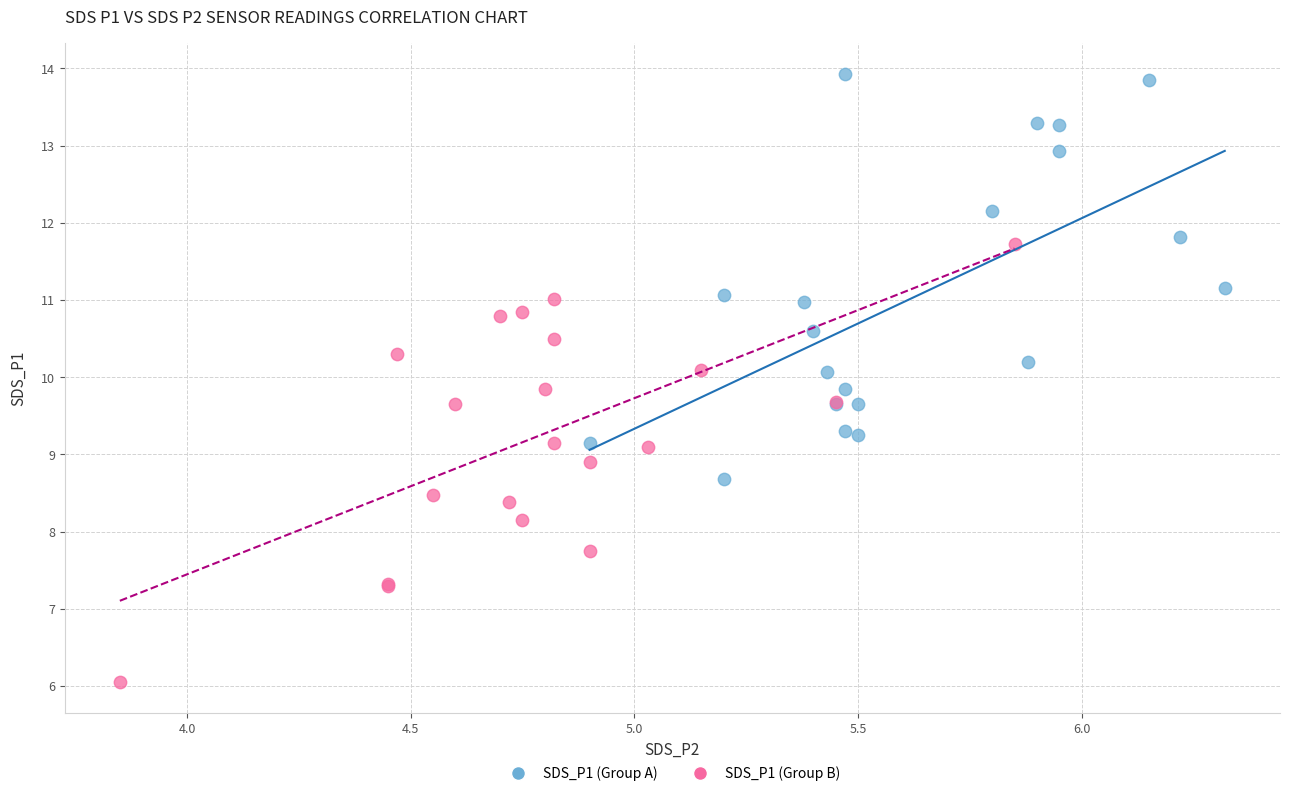

What are all the series names shown in the legend?

SDS_P1 (Group A), SDS_P1 (Group B)